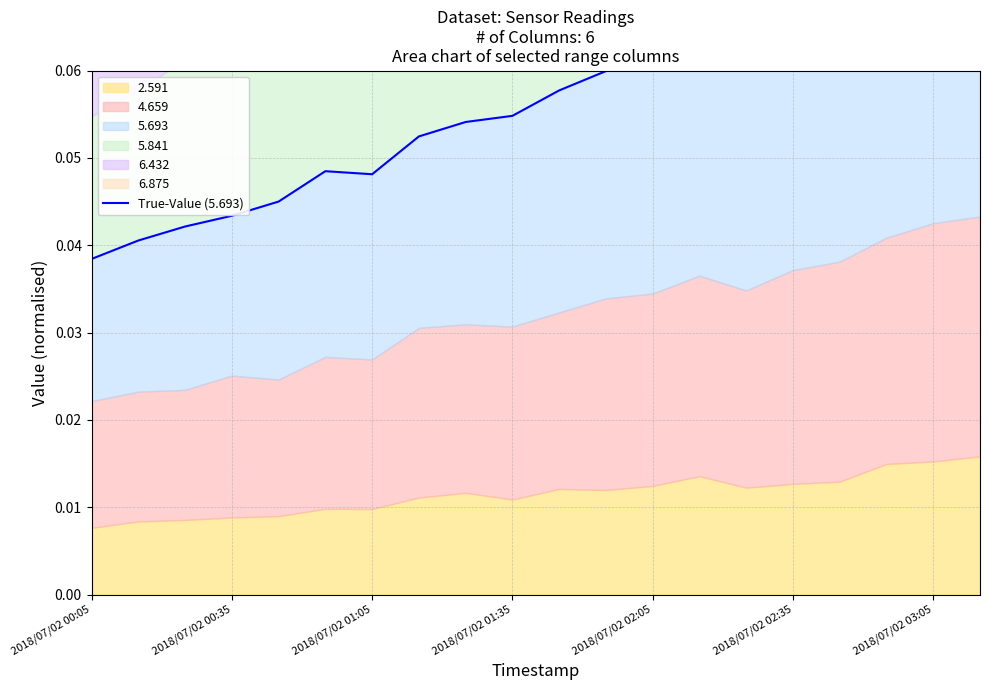

At which label is the value closest to 0?

2018/07/02 00:05